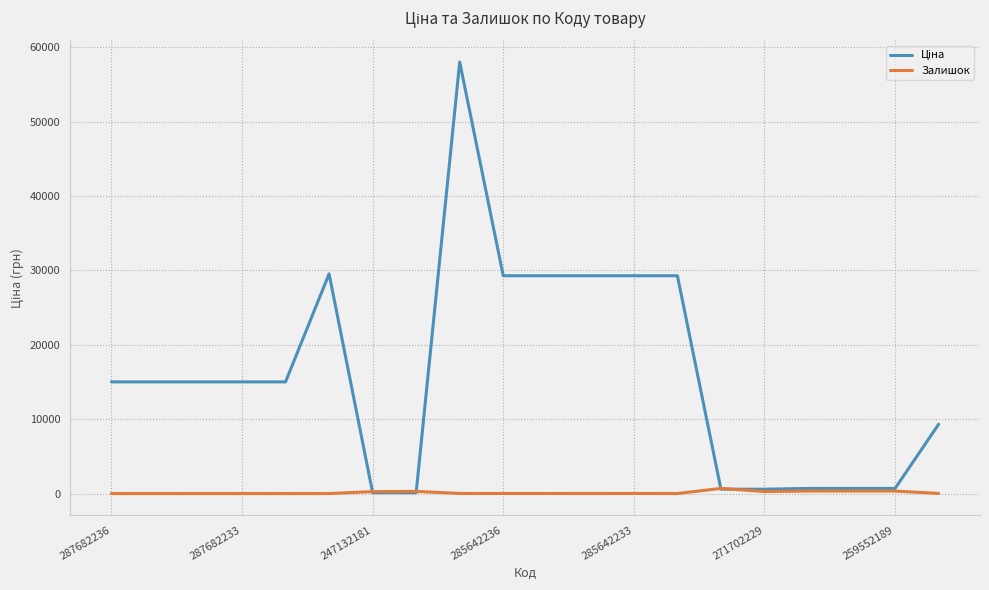

What is the maximum value shown in the chart?

58037.0